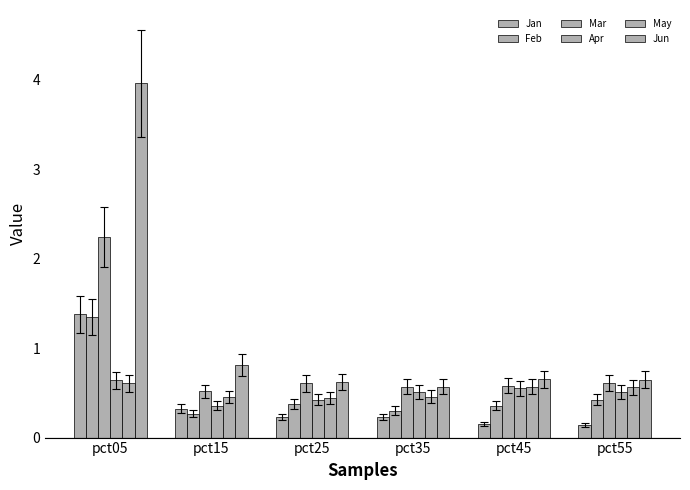

List the series in order of their peak value, lowest first.

May, Apr, Feb, Jan, Mar, Jun